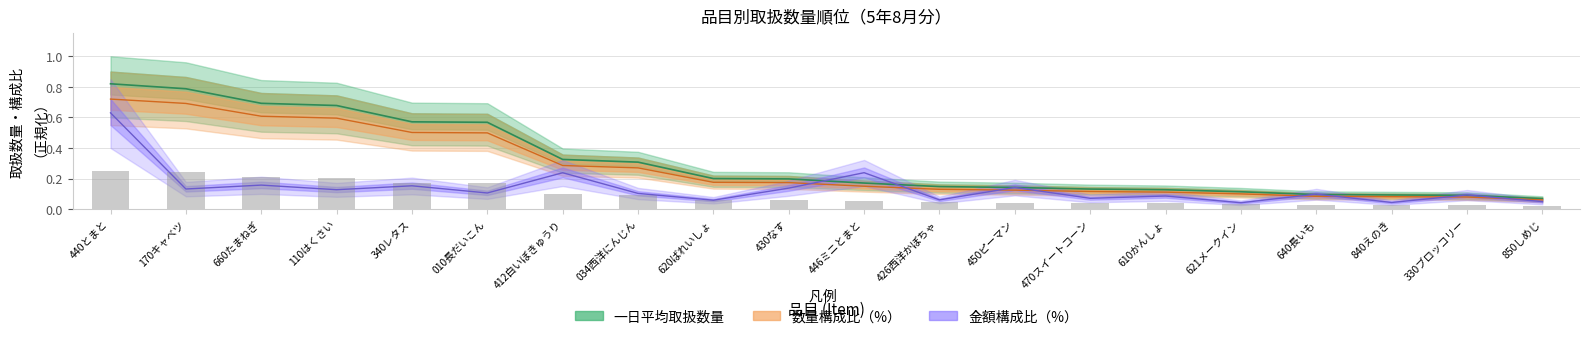

What is the label of the 2nd bar from the left?

170キャベツ